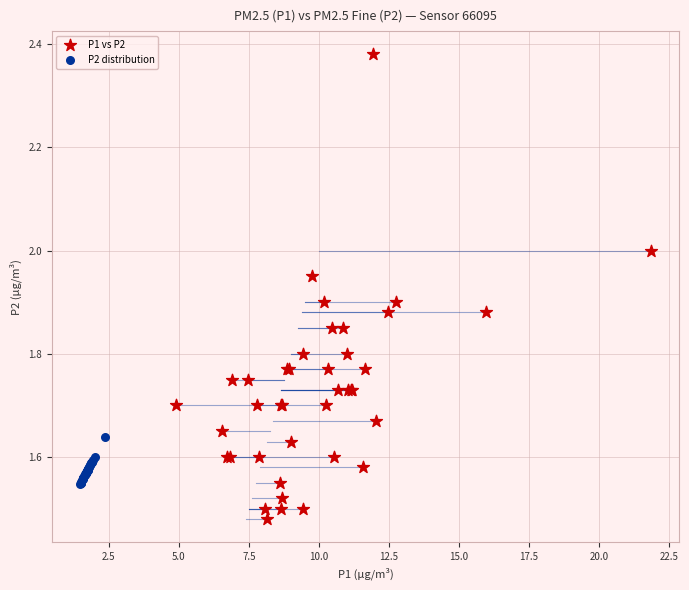

What are all the series names shown in the legend?

P1 vs P2, P2 distribution